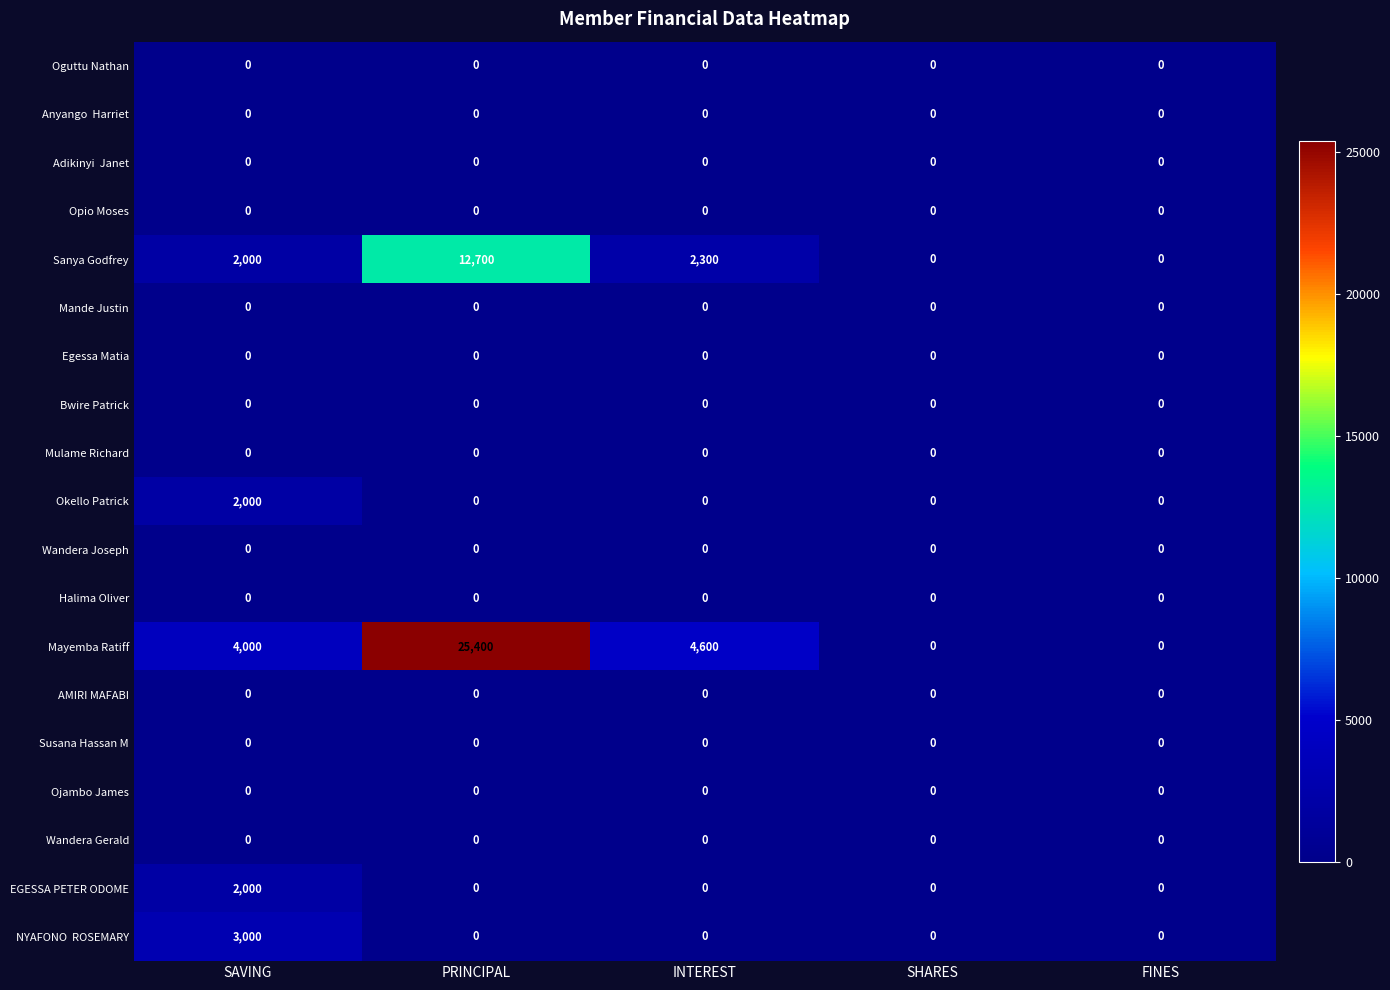

What is the average value of the Mayemba Ratiff series?

6800